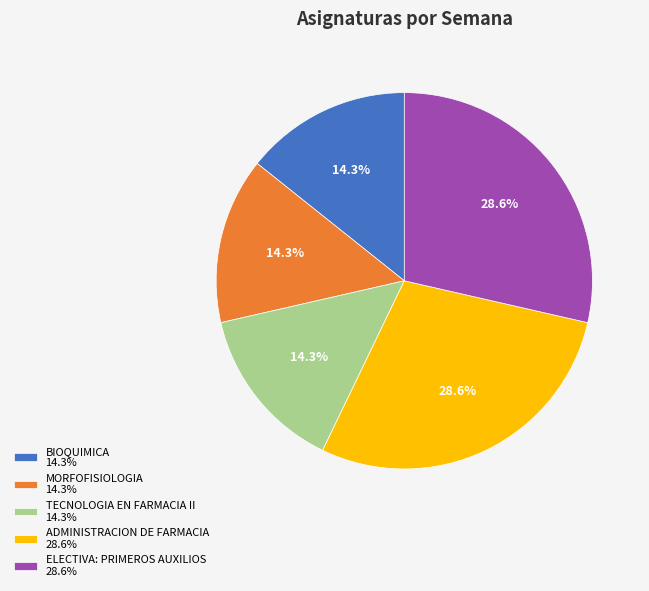

Between BIOQUIMICA 14.3% and ELECTIVA: PRIMEROS AUXILIOS 28.6%, which is larger?

ELECTIVA: PRIMEROS AUXILIOS 28.6%